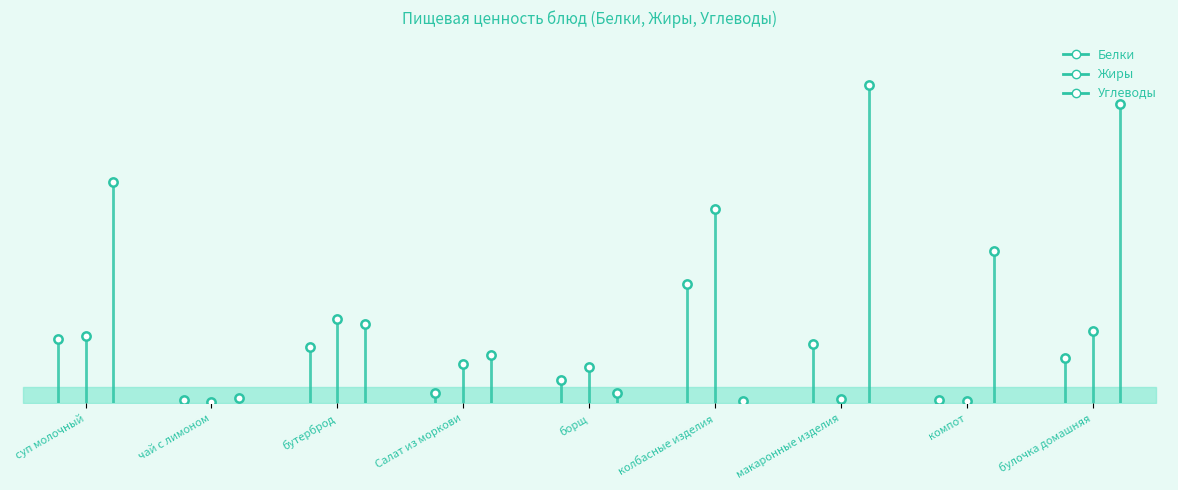

How many data points in Белки are above 4?

5